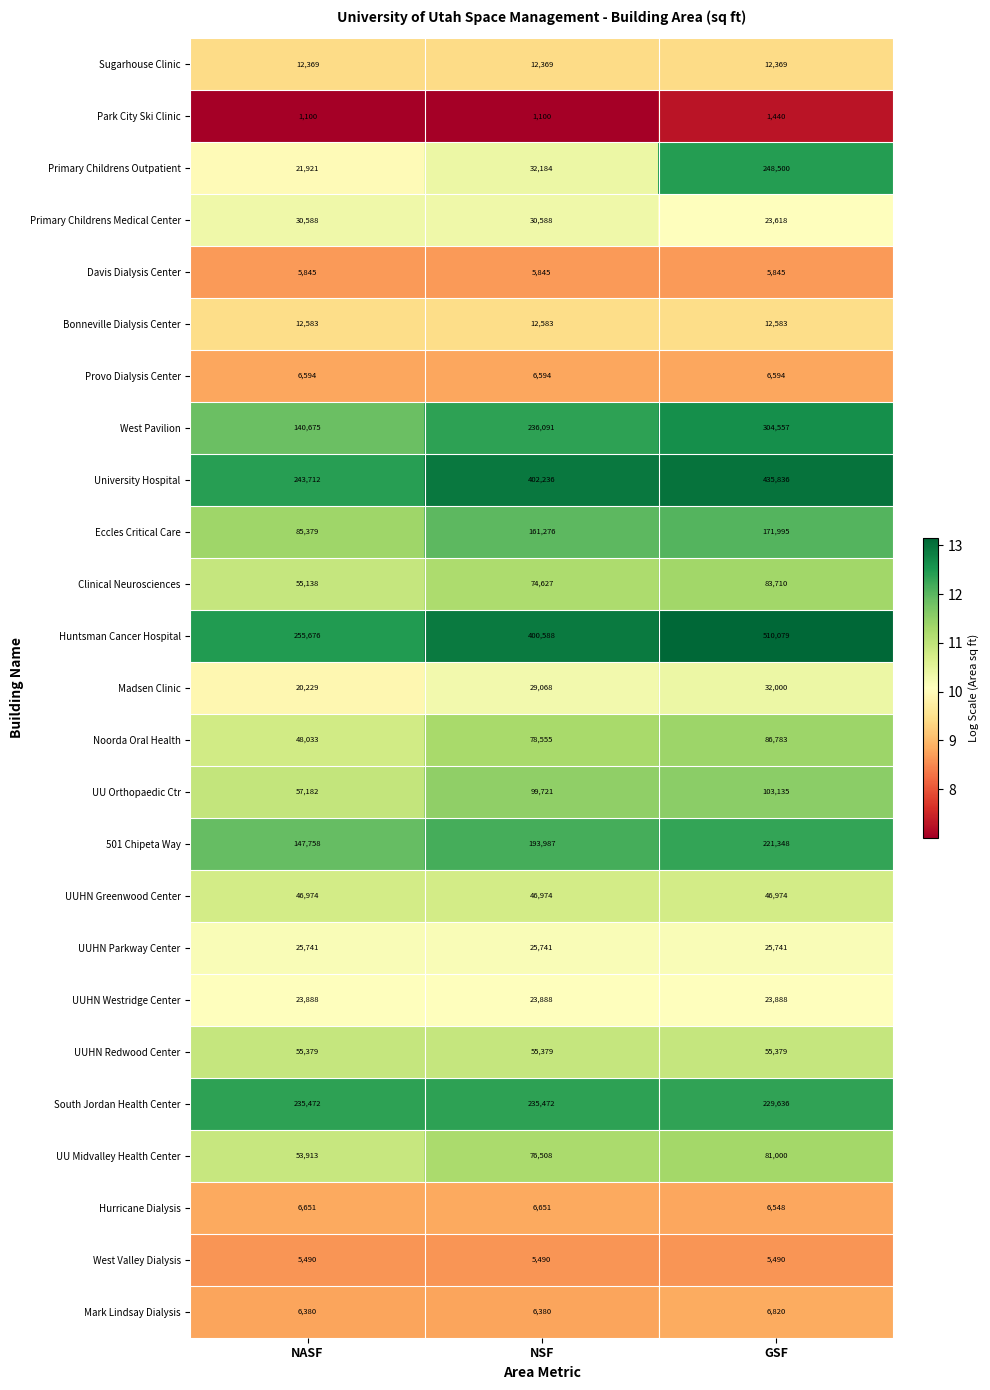

Which series has the largest range (max minus min)?

Huntsman Cancer Hospital